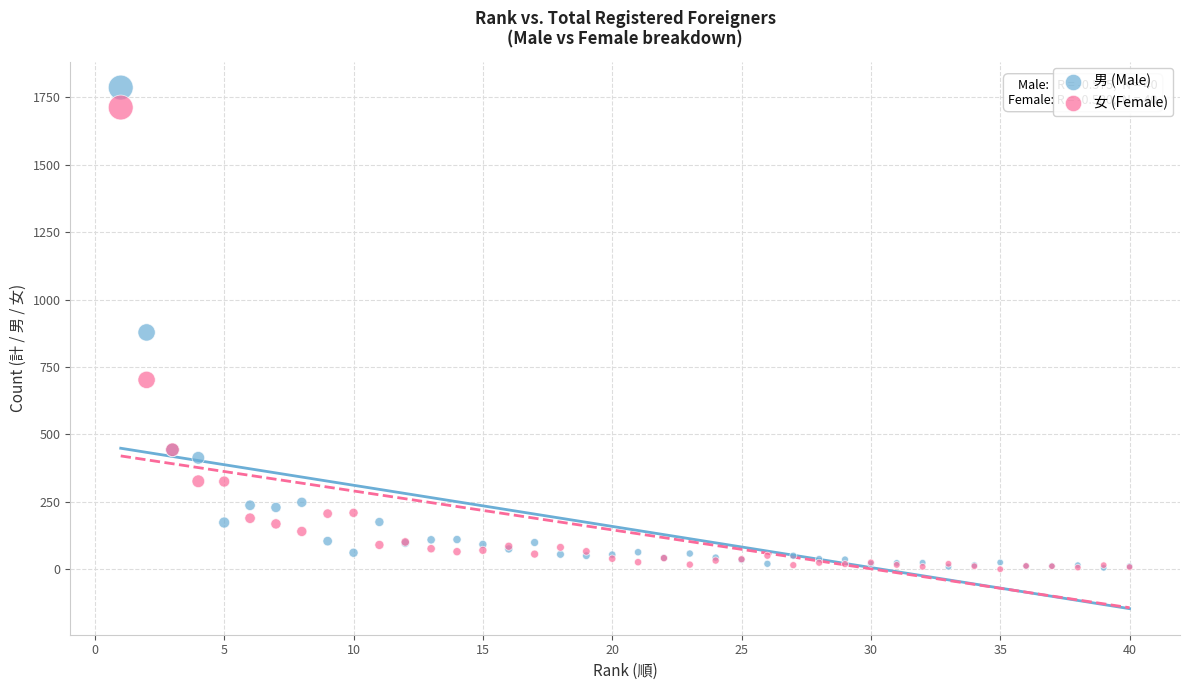

What are all the series names shown in the legend?

男 (Male), 女 (Female)